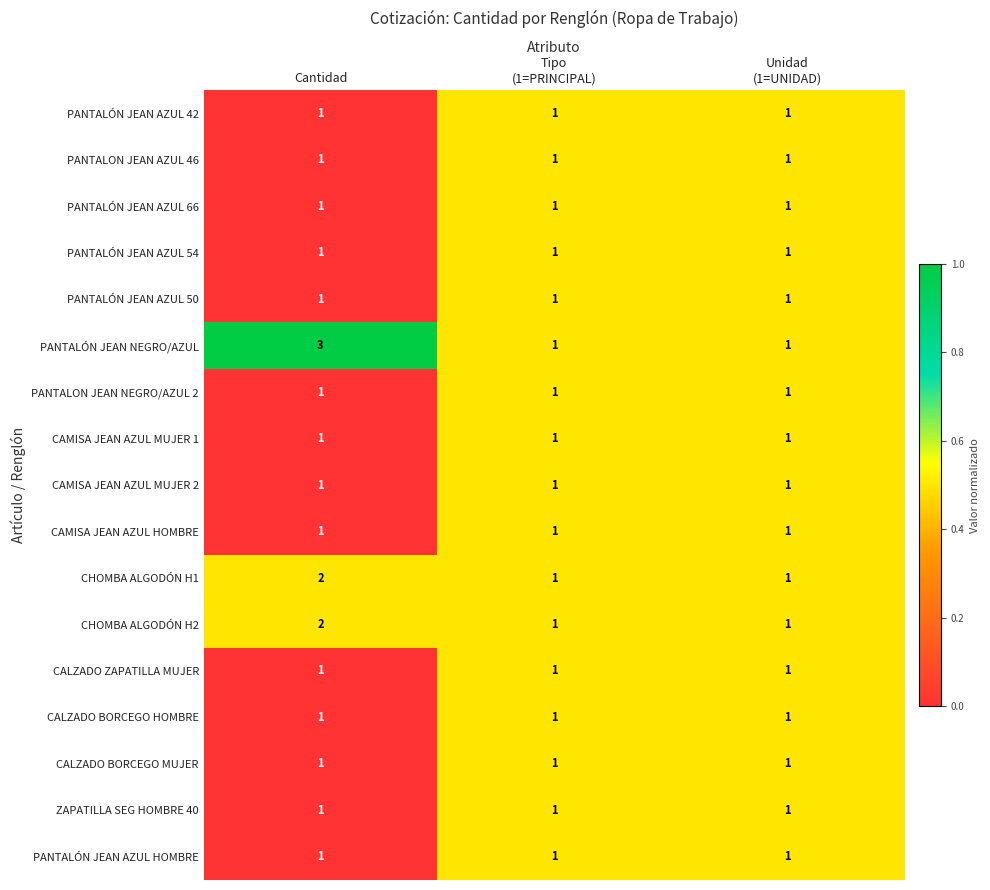

Which label corresponds to the largest value in the chart?

Cantidad